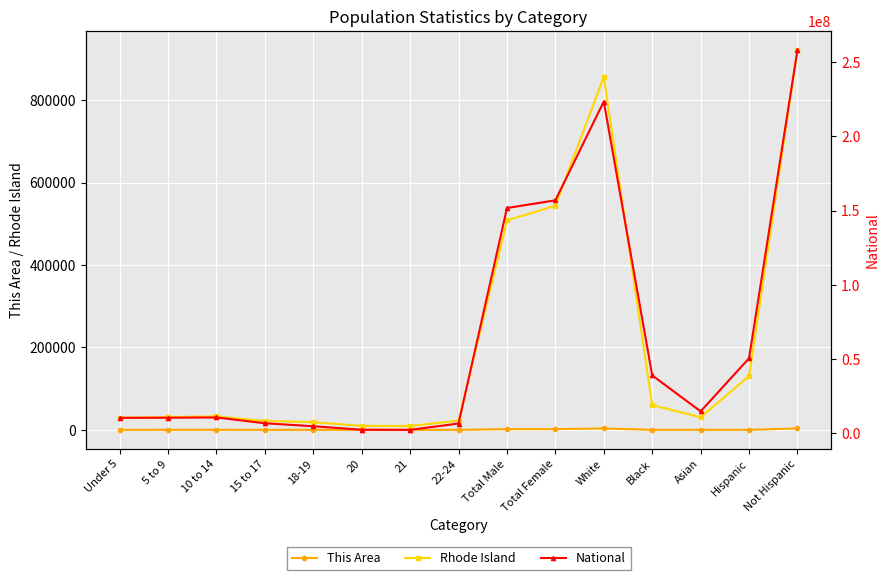

Reading left to right, transcribe all the data shown in this chart.

This Area: 61	108	97	66	34	18	11	38	1710	1782	3415	21	14	33	3459
Rhode Island: 29396	31051	32673	21556	18601	9645	9186	22398	508400	544167	856869	60189	30457	130655	921912
National: 10319427	10389638	10579862	6656209	4647457	2308319	2223198	6482659	151781326	156964212	223553265	38929319	14674252	50477594	258267944